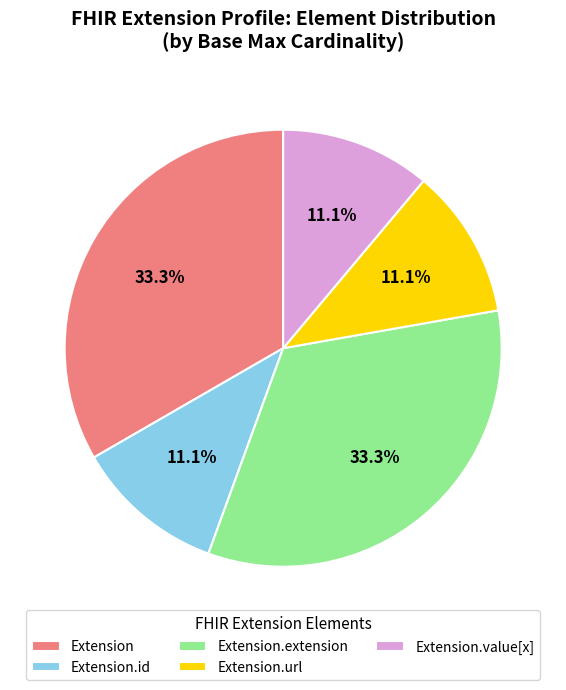

Is there any slice that represents more than half of the pie?

No